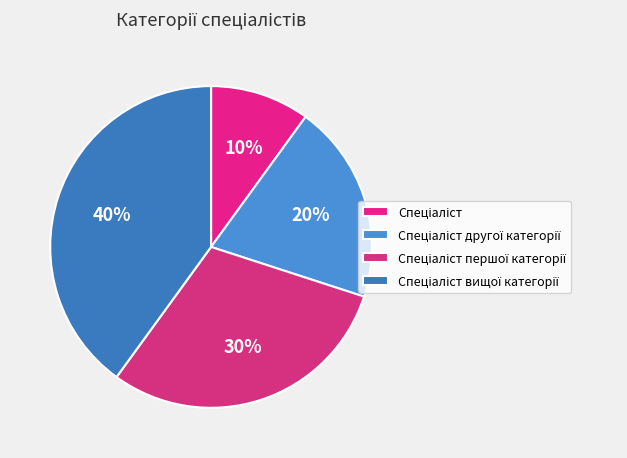

How many segments does this pie chart have?

4